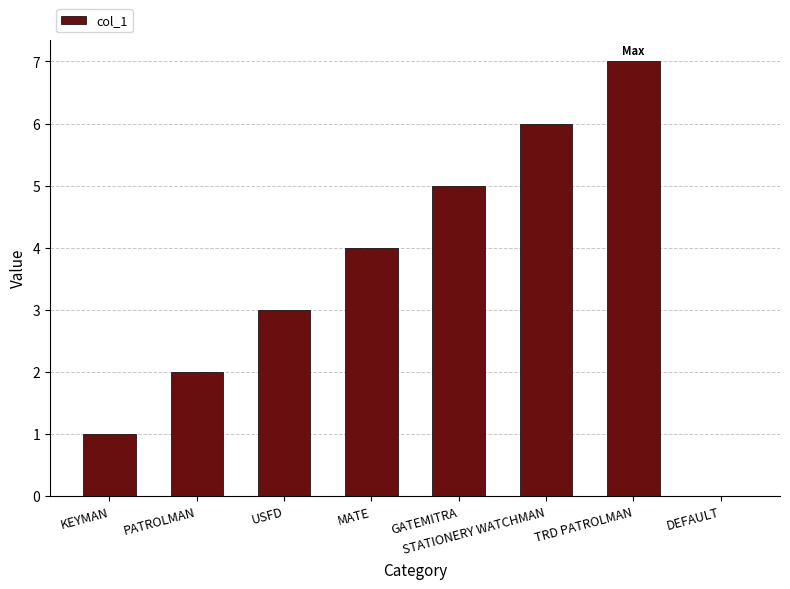

Is it true that the value at DEFAULT is 0?

True